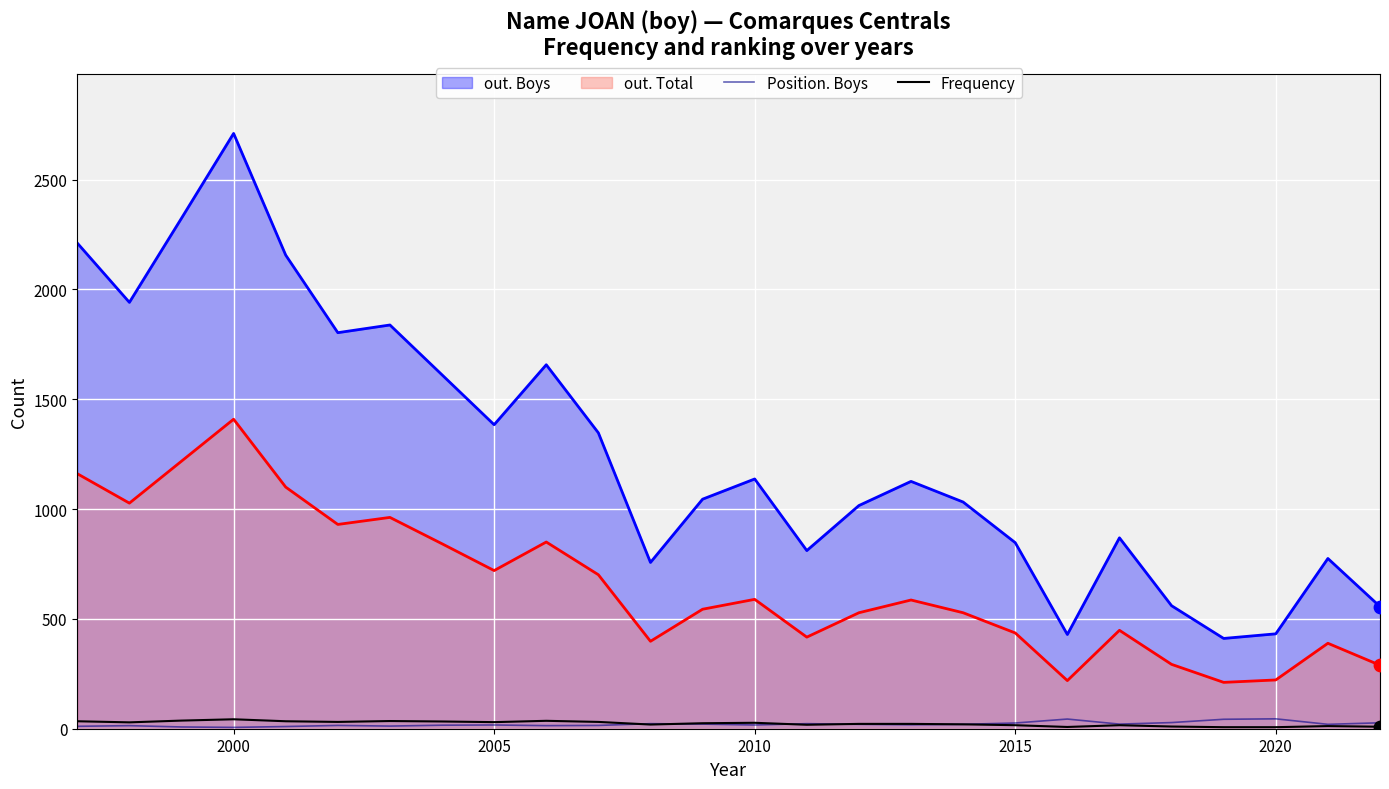

Which series has the largest total across all categories?

out. Boys